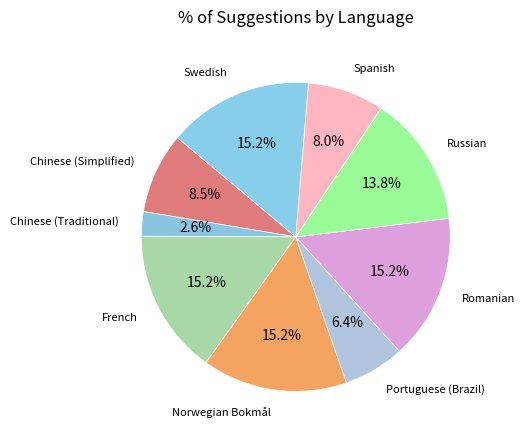

Which has a higher value, Russian or French?

French